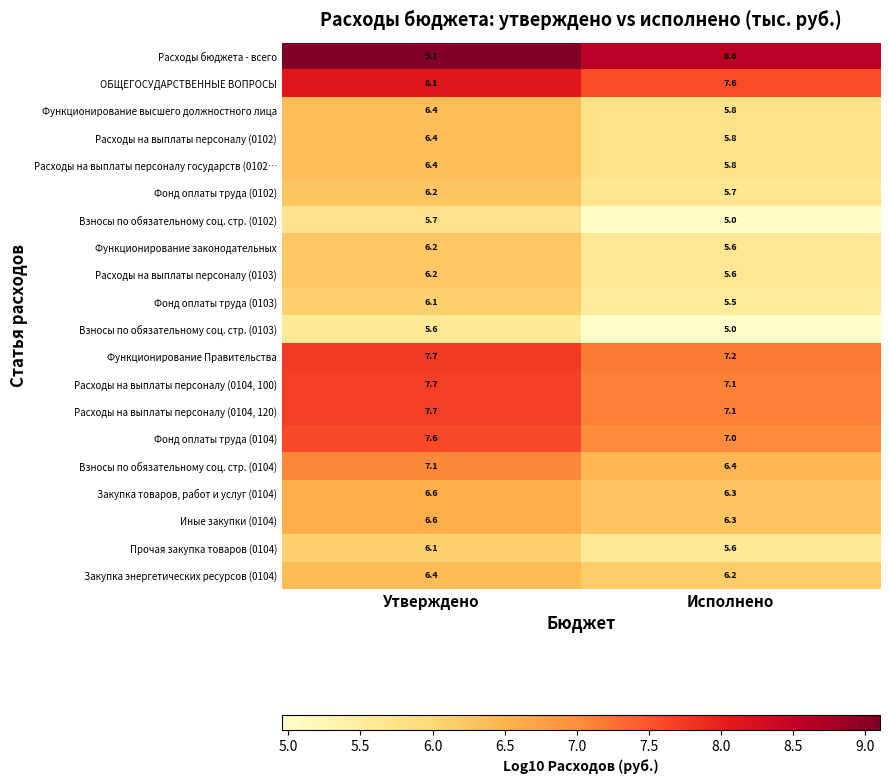

Rank the categories by Функционирование высшего должностного лица value from lowest to highest.

Исполнено, Утверждено